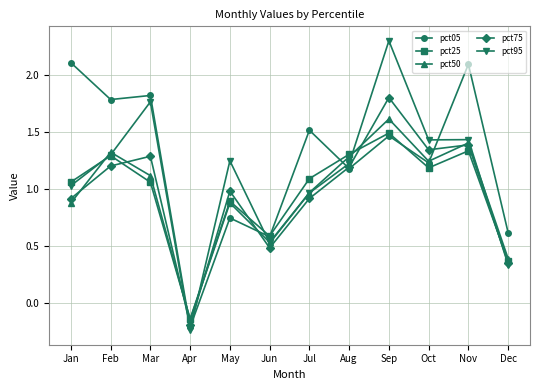

Is this an area chart (filled region under the line)?

No